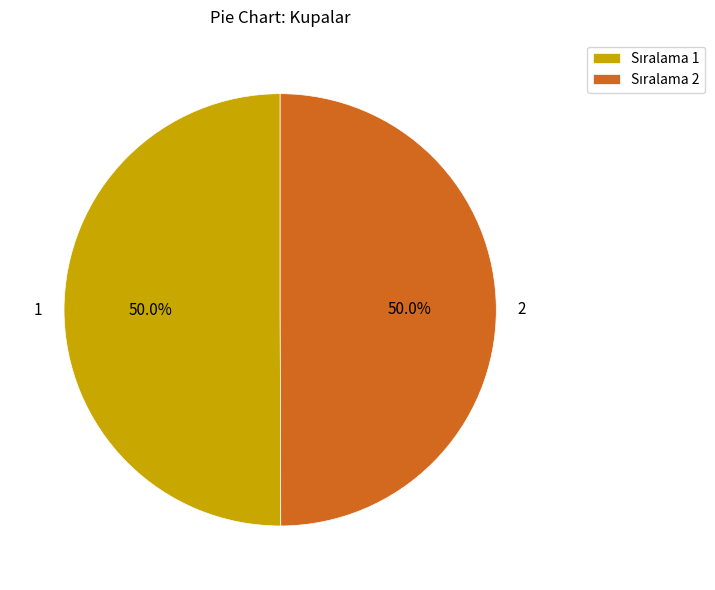

Do 2 and 1 together represent more than half of the pie?

Yes